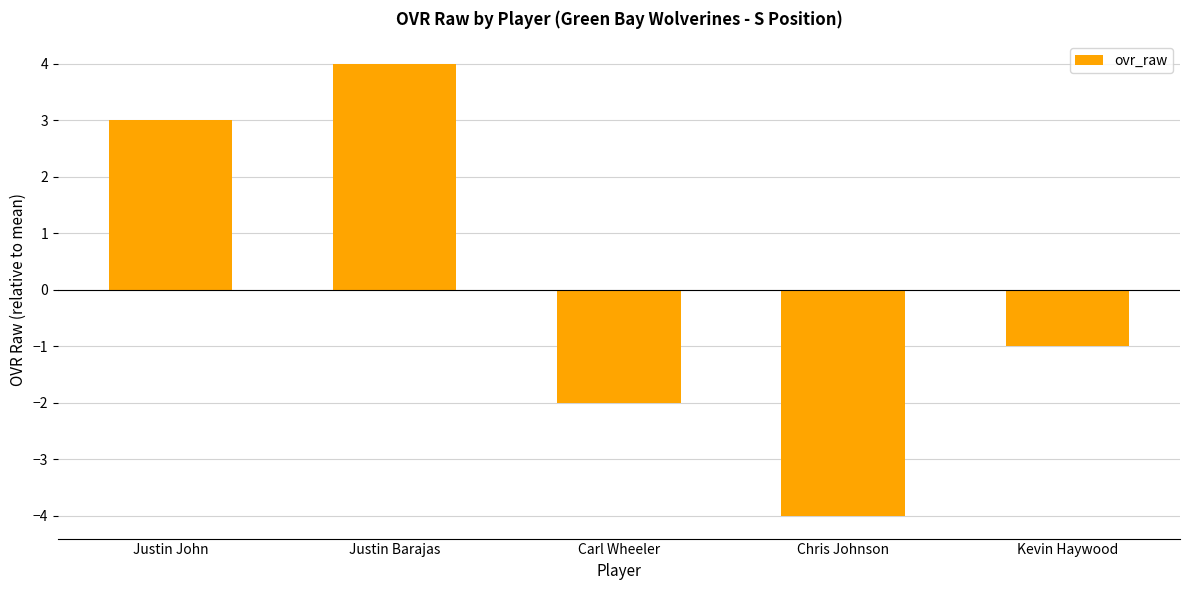

How many negative values are there?

3